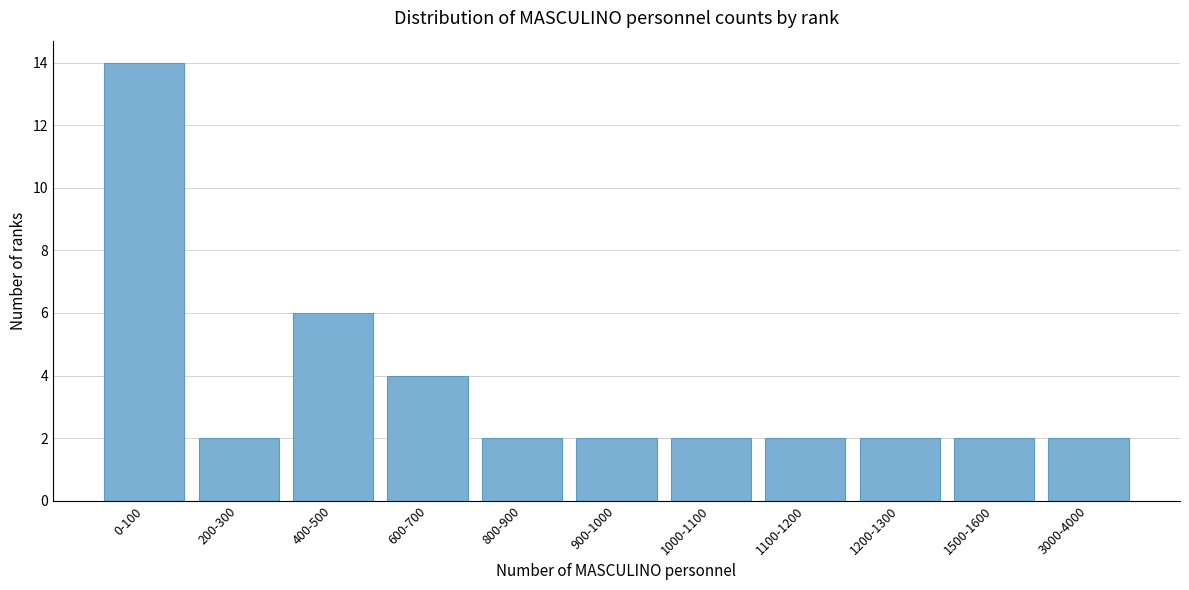

Reading left to right, extract all data points from this chart.

0-100=14	200-300=2	400-500=6	600-700=4	800-900=2	900-1000=2	1000-1100=2	1100-1200=2	1200-1300=2	1500-1600=2	3000-4000=2